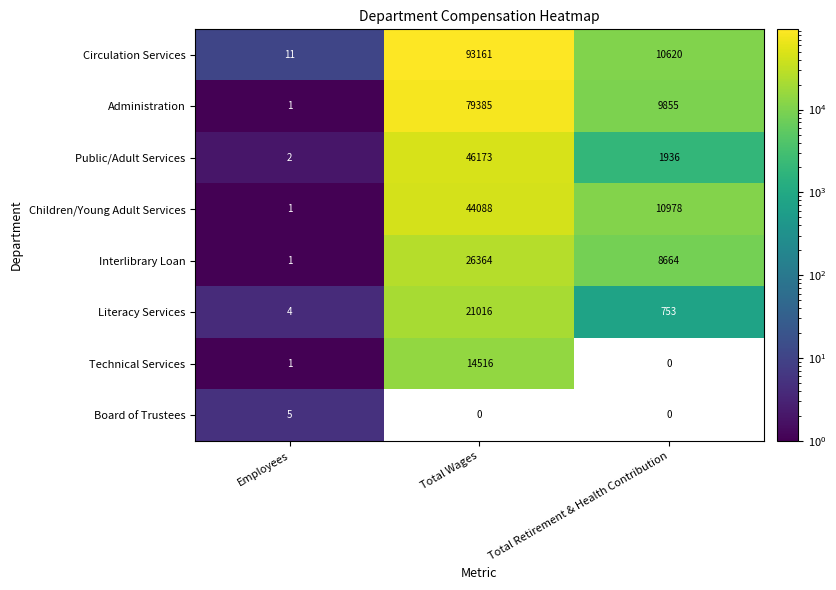

What is the difference between the maximum and minimum values in the Children/Young Adult Services series?

44087